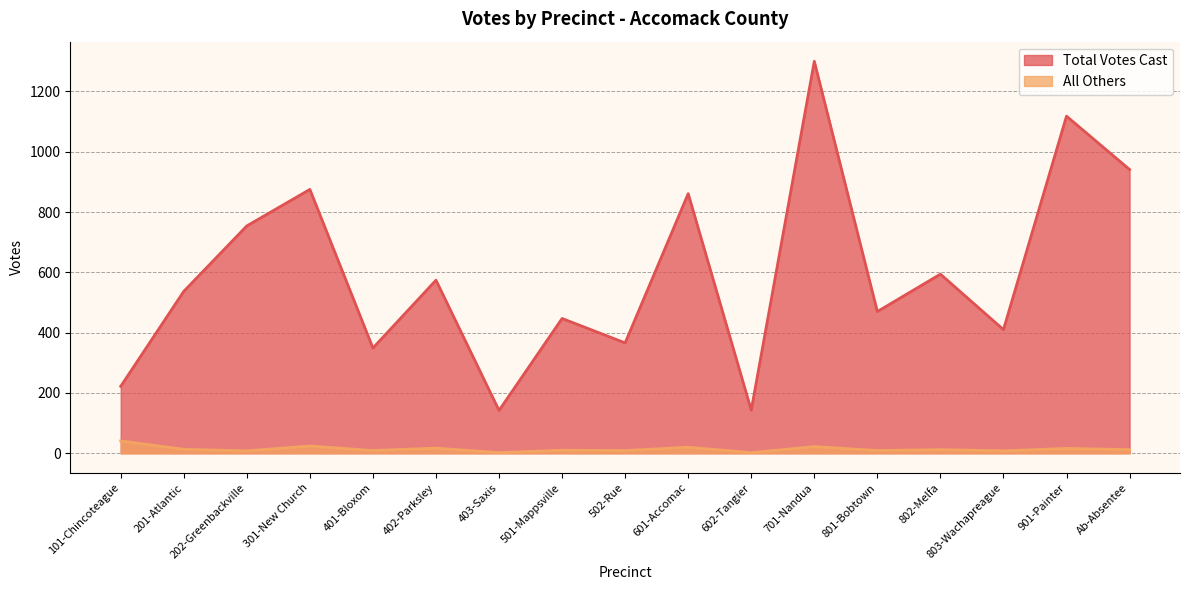

Which series has the largest range (max minus min)?

Total Votes Cast